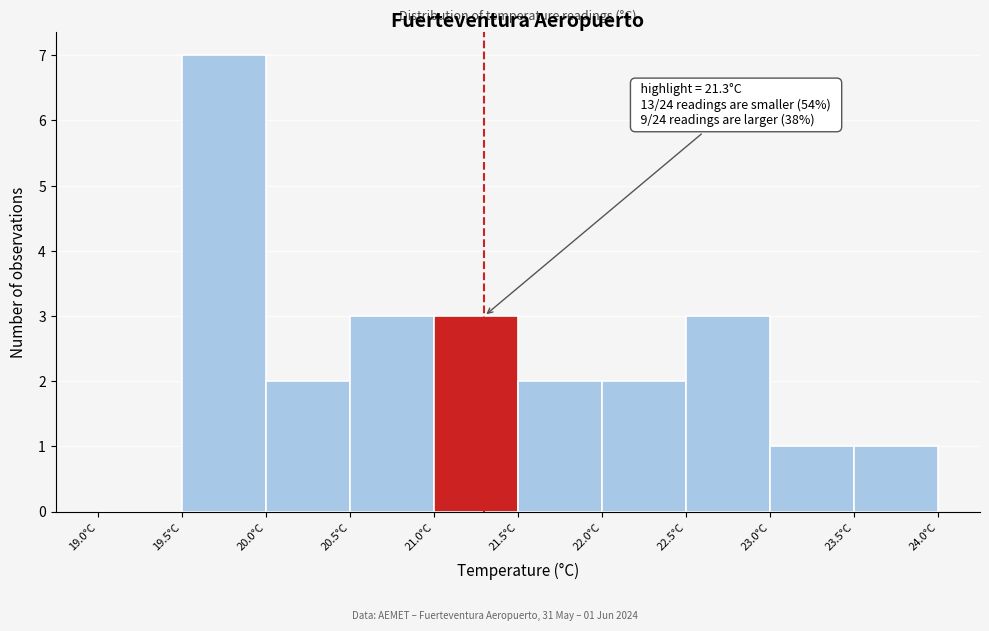

Over which range of the x-axis is the bar tallest?

19.5 to 20.0